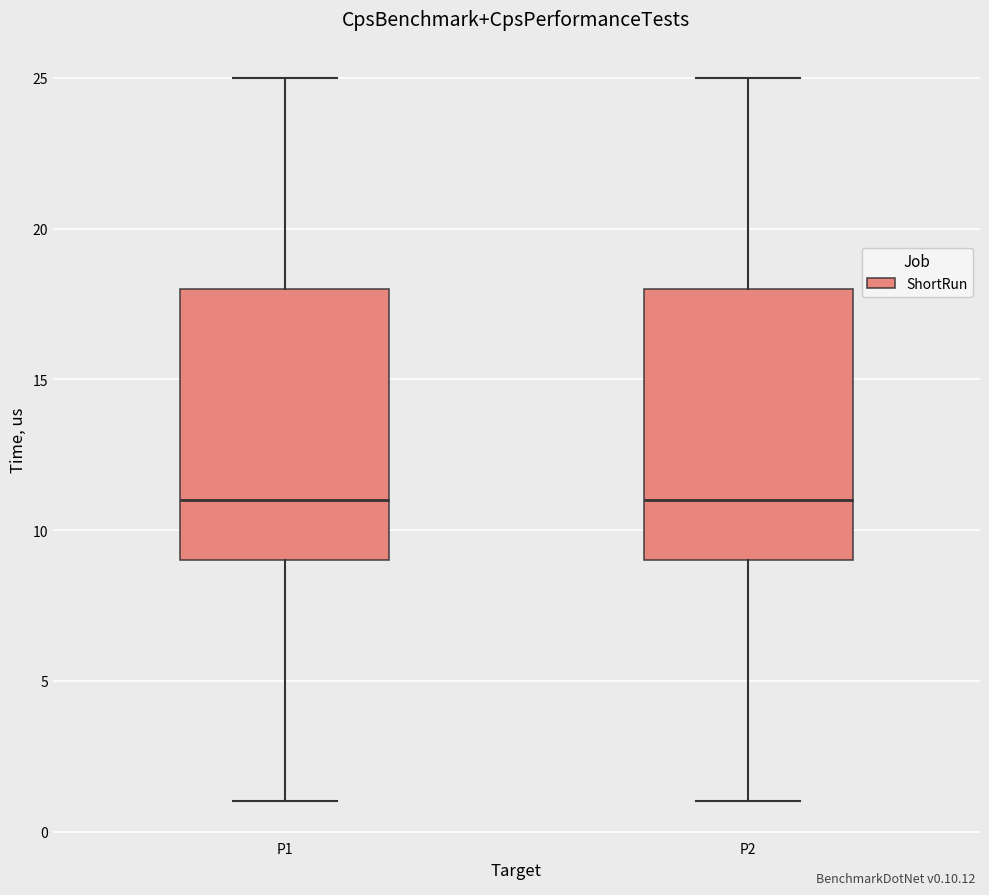

Reading left to right, transcribe this box plot: for each box, give where its median line is, the range the box spans, and where its two whiskers end, as read against the y-axis. The values are not printed on the chart, so give them approximately, as read against the axis.

P1: median 11, box 9 to 18, whiskers 1 to 25
P2: median 11, box 9 to 18, whiskers 1 to 25